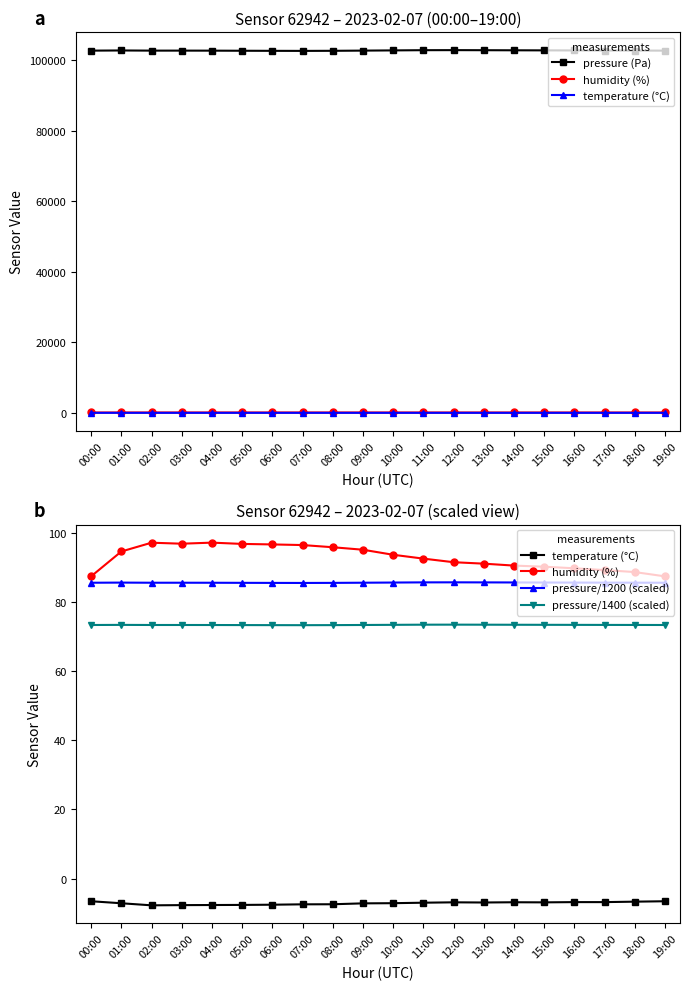

Where does the pressure (Pa) series first go above 102692?

01:00